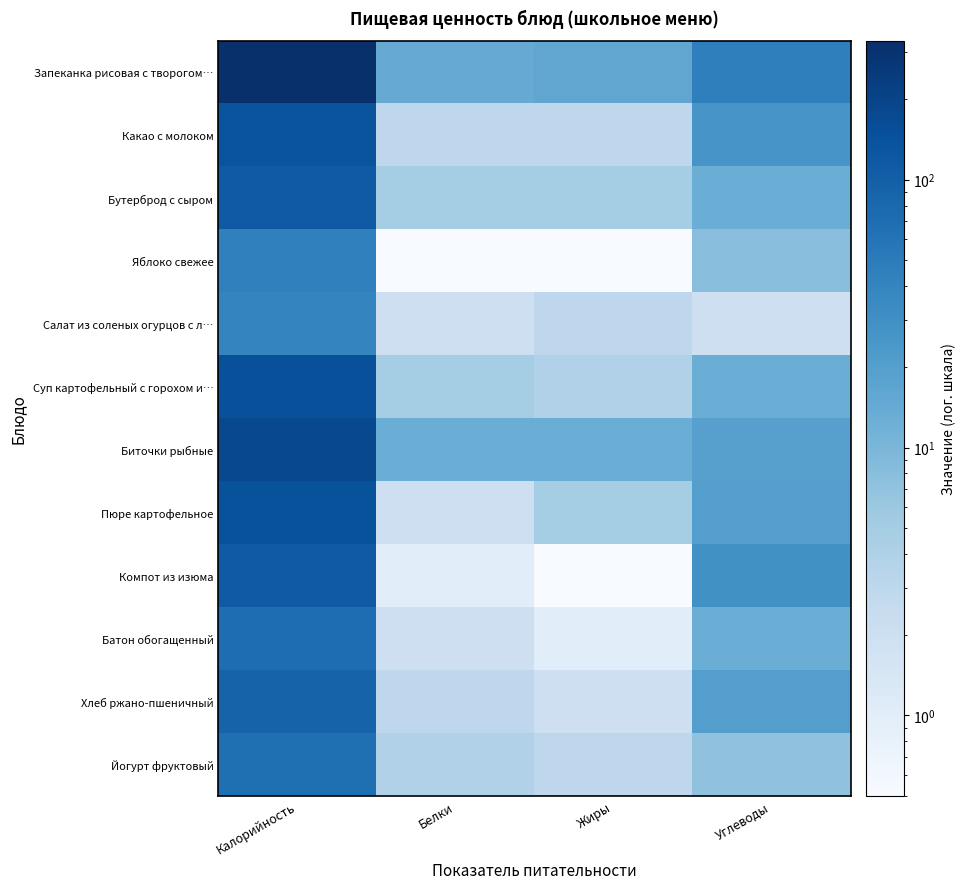

At Белки, list the series in order from largest to smallest.

Запеканка рисовая с творогом…, Биточки рыбные, Бутерброд с сыром, Суп картофельный с горохом и…, Йогурт фруктовый, Какао с молоком, Хлеб ржано-пшеничный, Салат из соленых огурцов с л…, Пюре картофельное, Батон обогащенный, Компот из изюма, Яблоко свежее